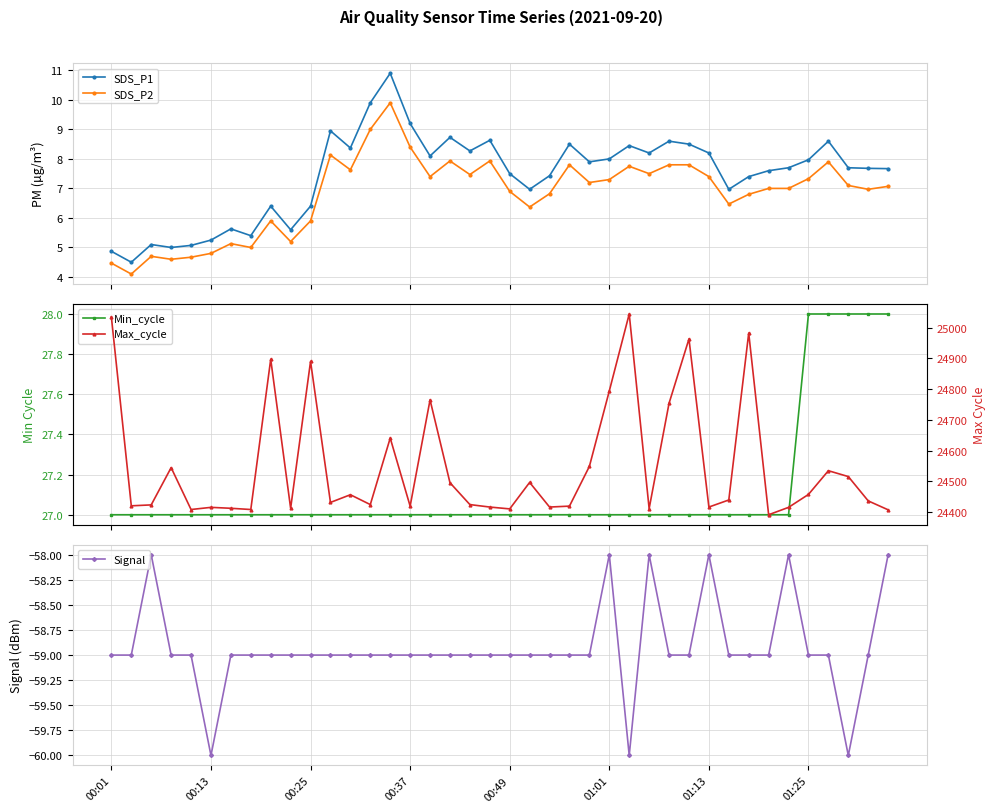

Is the value of SDS_P1 at 22 greater than the value of SDS_P2 at 14?

No